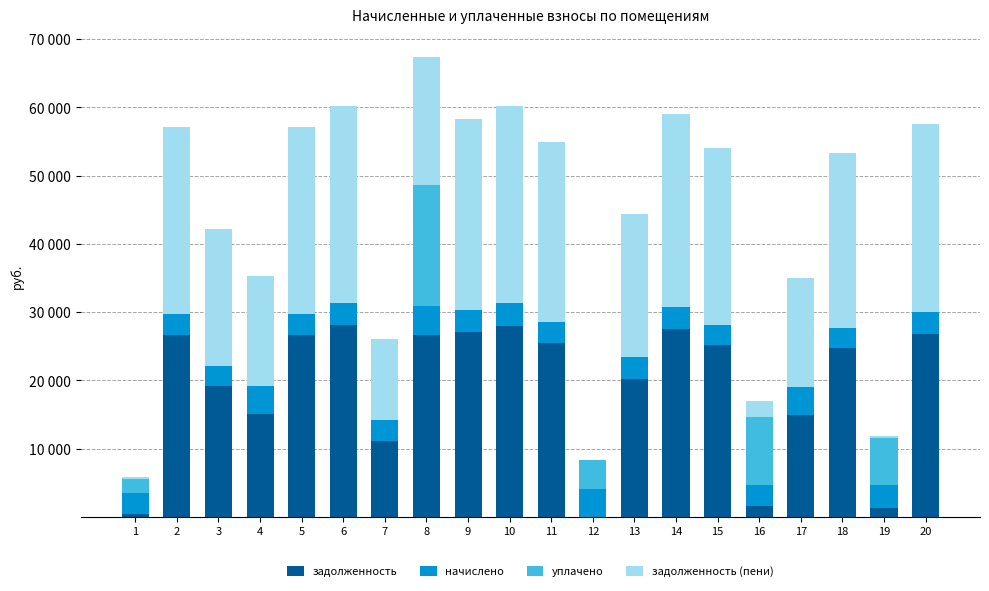

What is the value of the задолженность bar at the 19th from the left?

1379.5